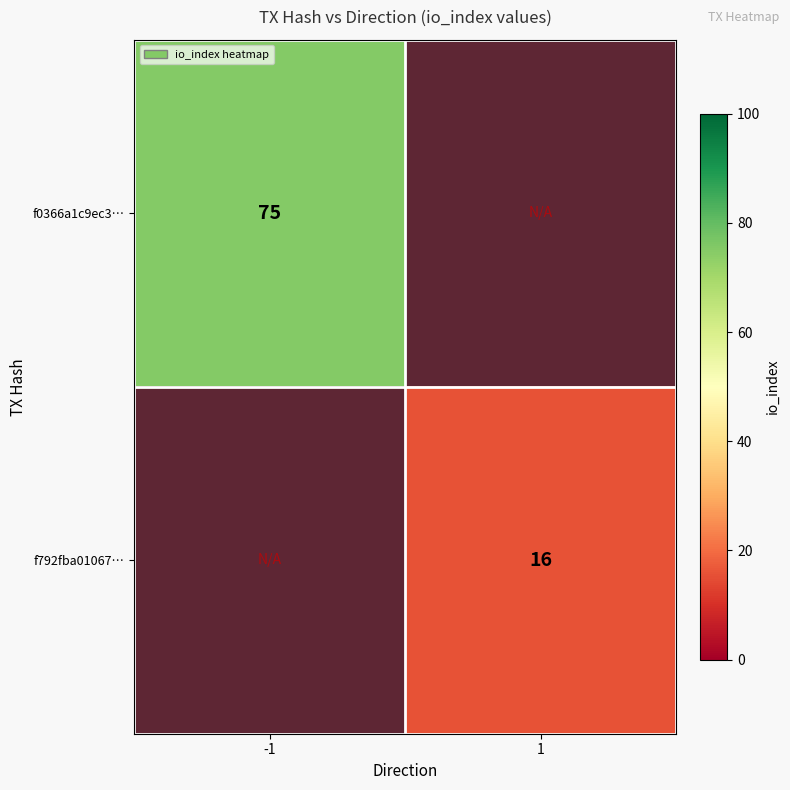

The value of f792fba01067… at 1 is 4. True or false?

False